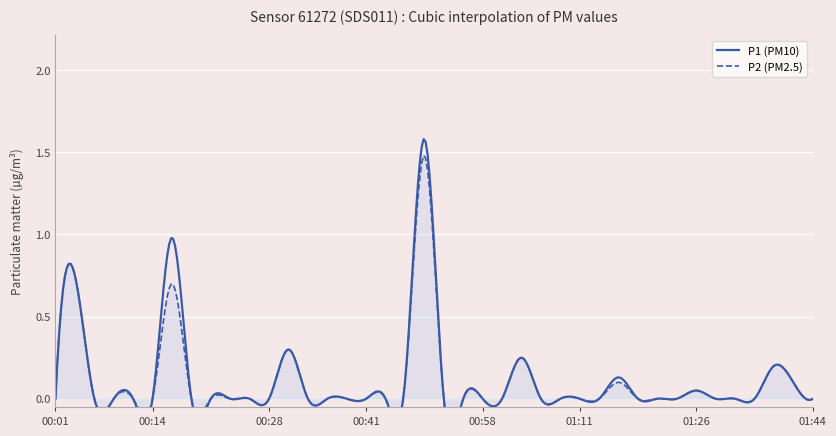

What is the greatest value displayed?

1.6